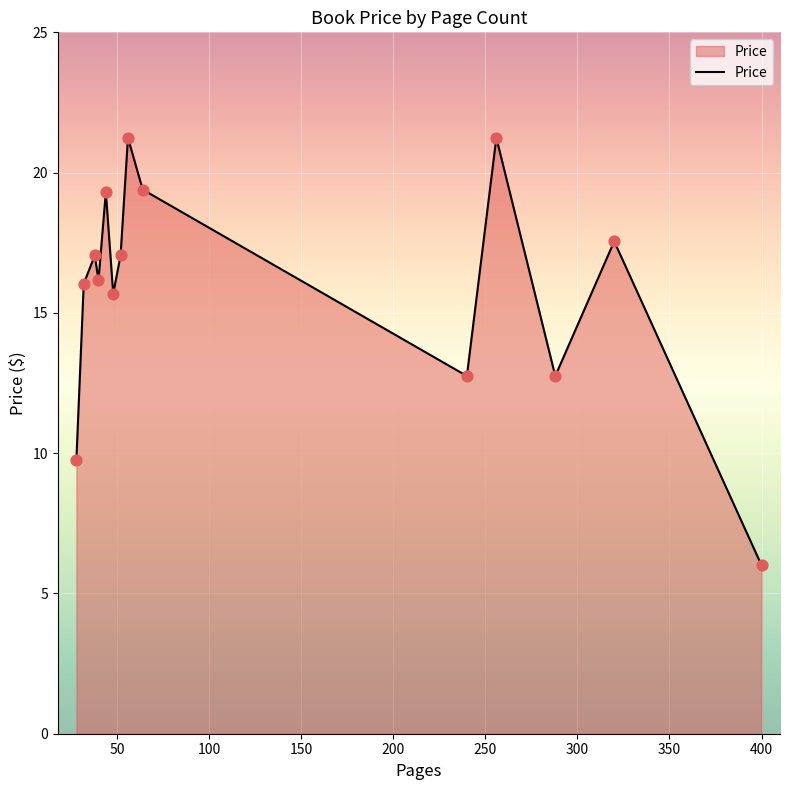

What is the maximum value shown in the chart?

21.2